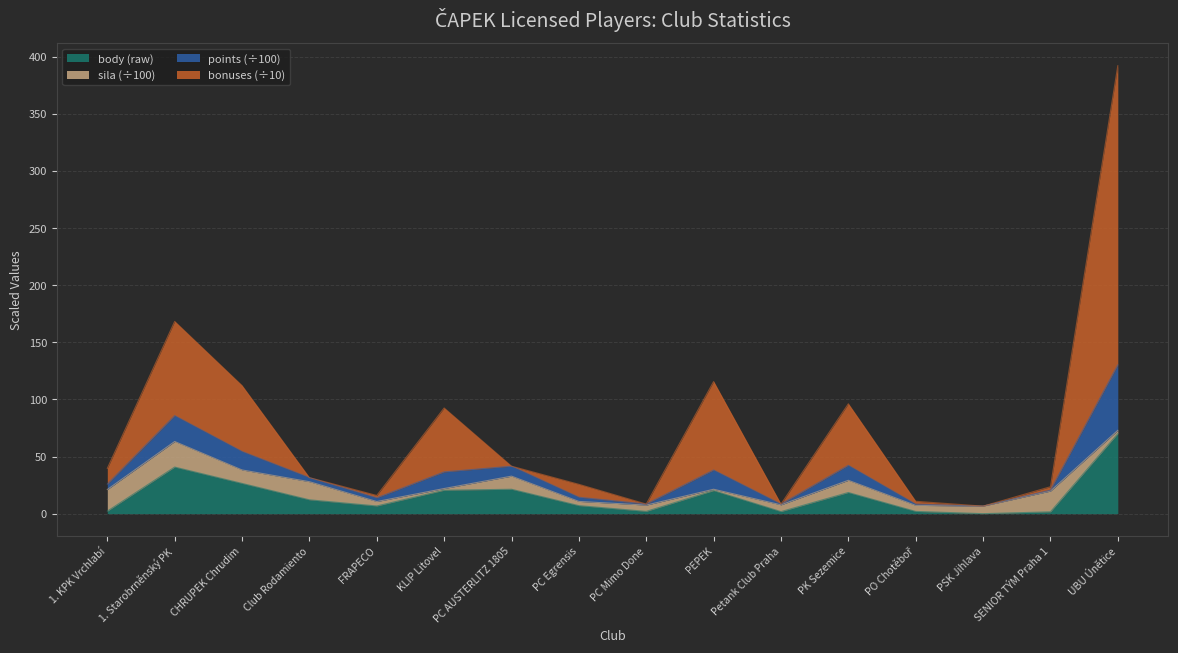

What is the value of the body_pts point at the 4th from the left?

31.6